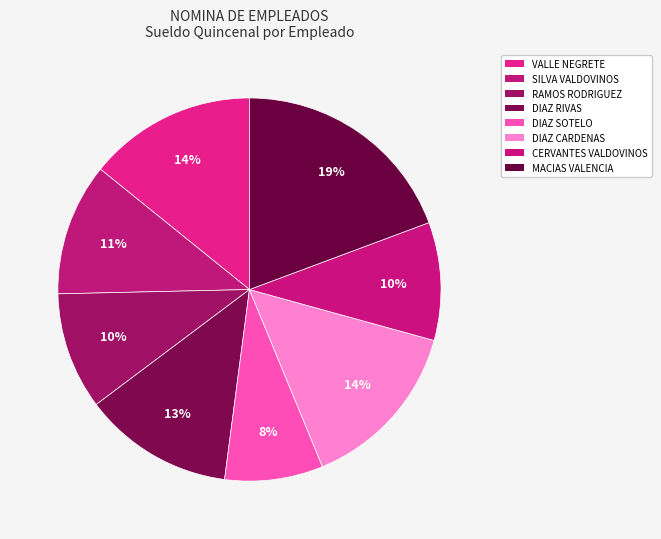

How many segments does this pie chart have?

8